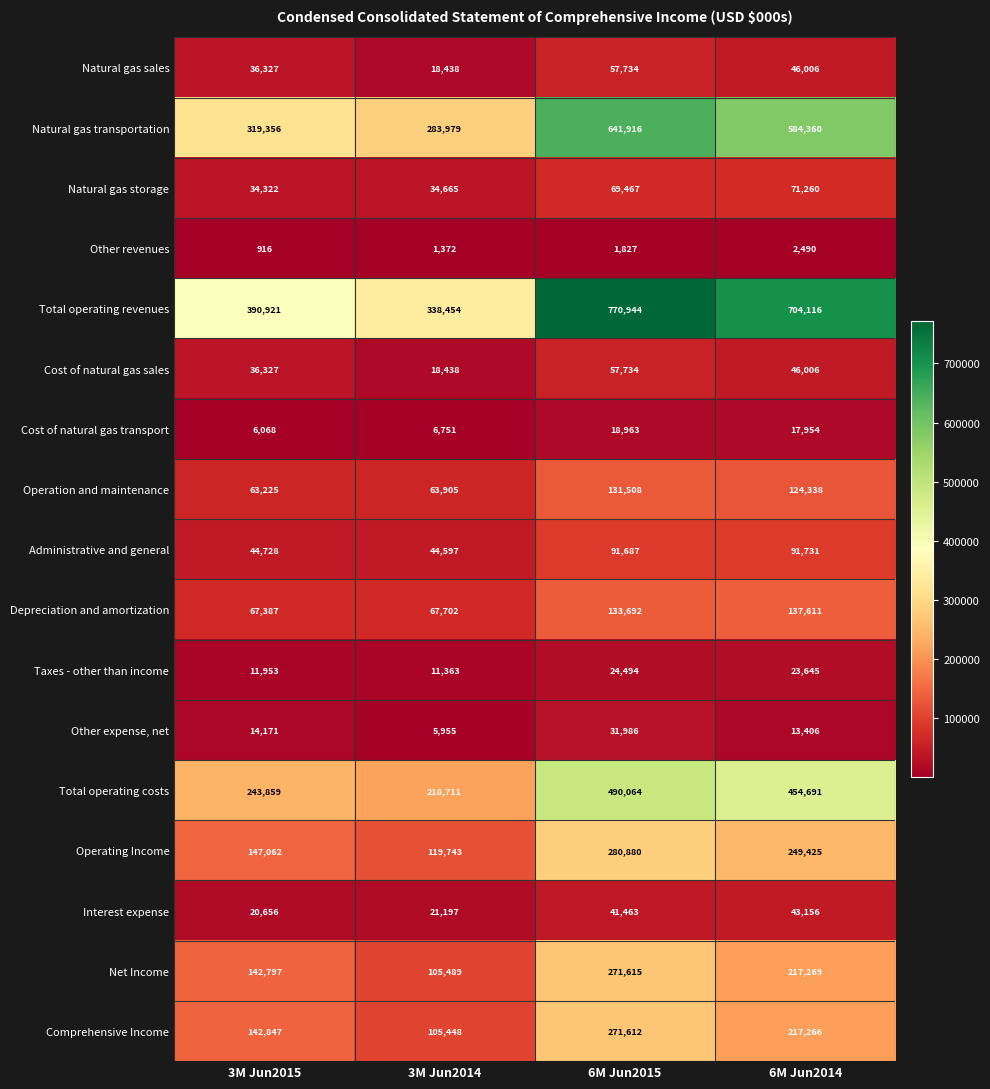

True or false: Natural gas storage has a value of 34322 at 3M Jun2015.

True